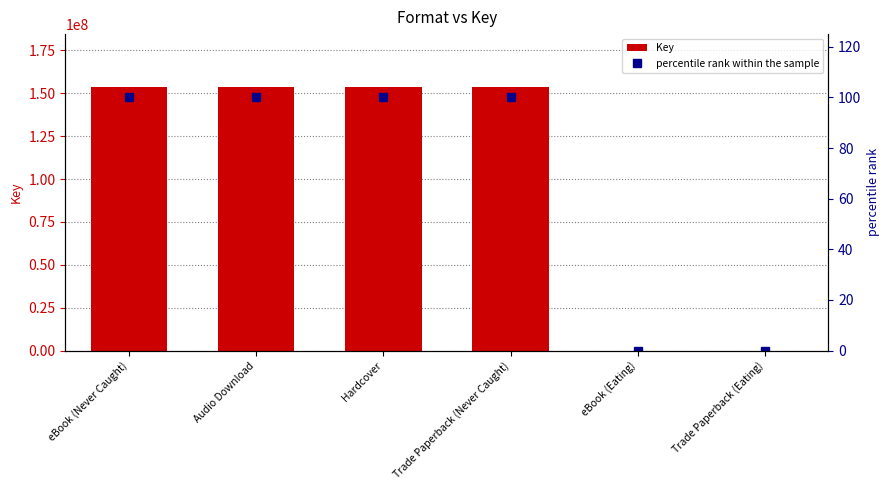

At which category is the sum across all series the highest?

eBook (Never Caught)